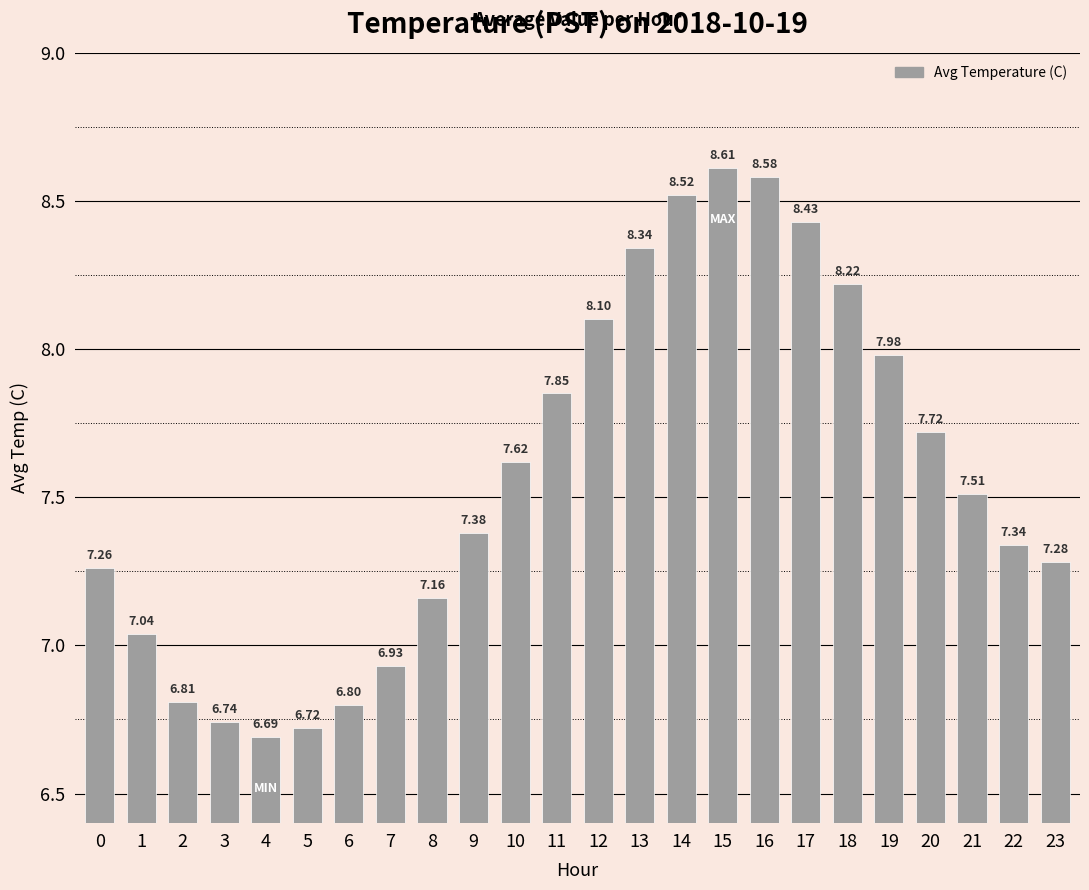

What is the change in value from 1 to 19?

+0.9